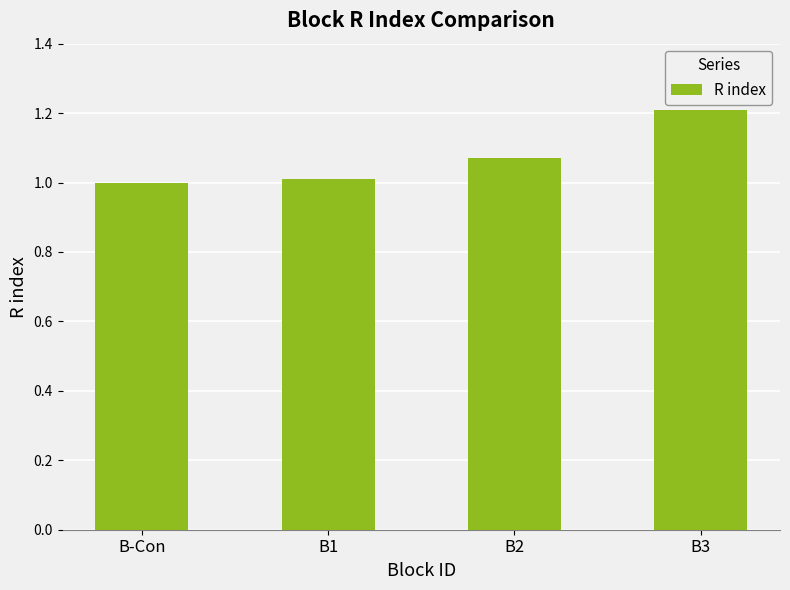

What is the sum of all values?

4.3